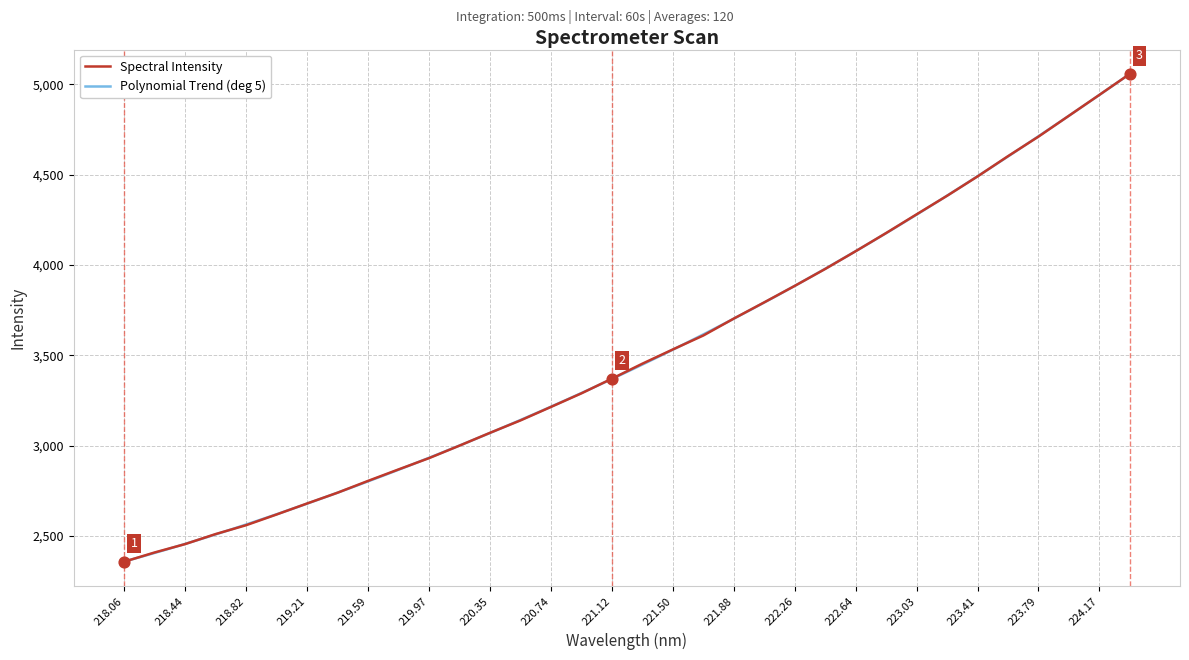

What is the lowest value of the Spectral Intensity series?

2358.0